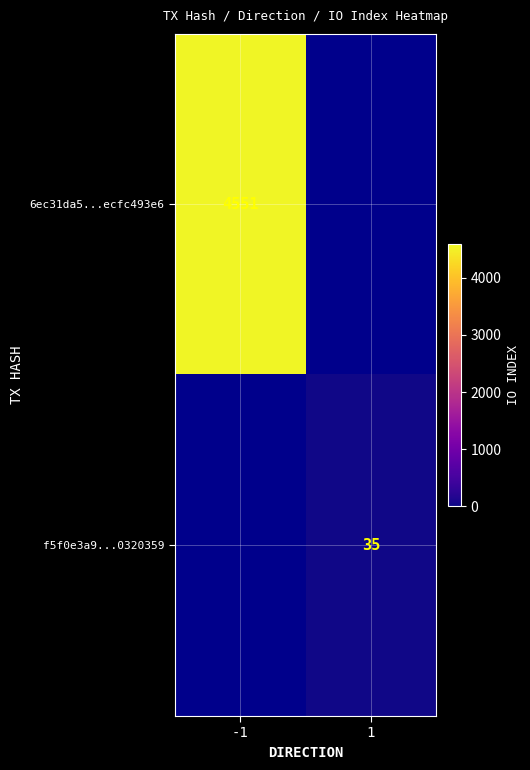

How many data points does each series have?

2